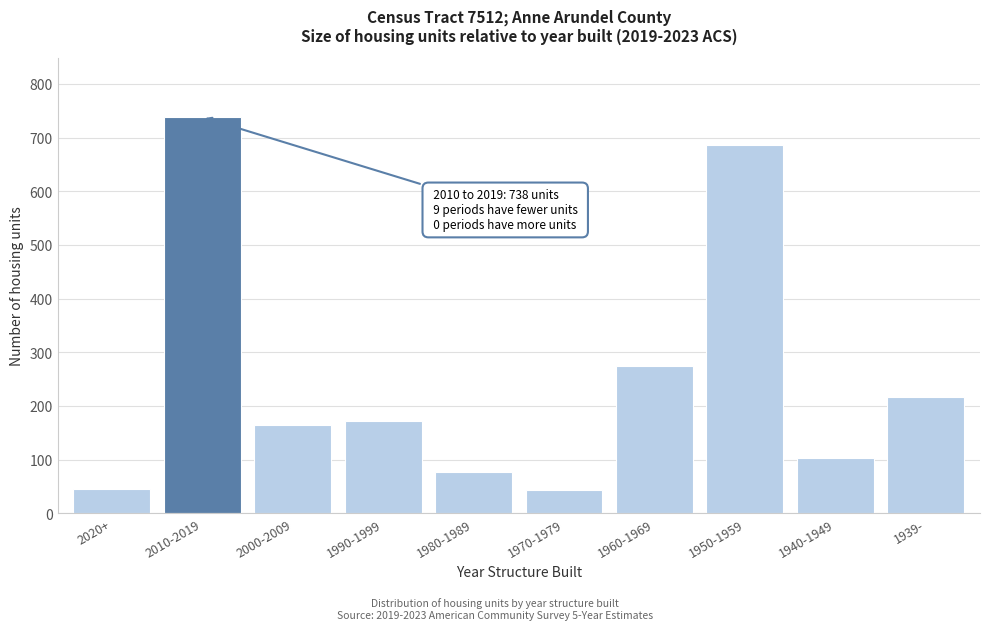

At which label is the value closest to 390?

1960-1969